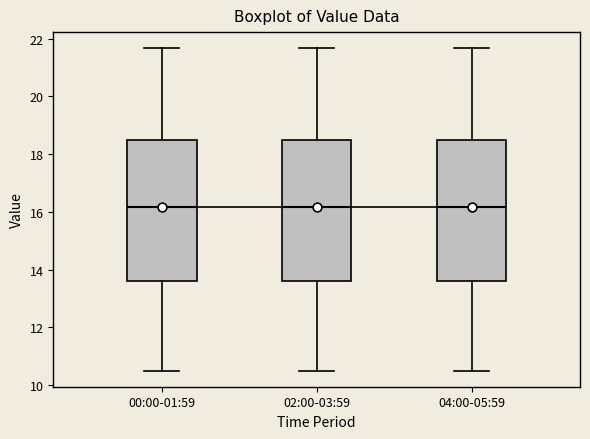

Where does the median line of the box for 00:00-01:59 sit on the y-axis? The values are not printed on the chart, so give them approximately, as read against the axis.

16.2